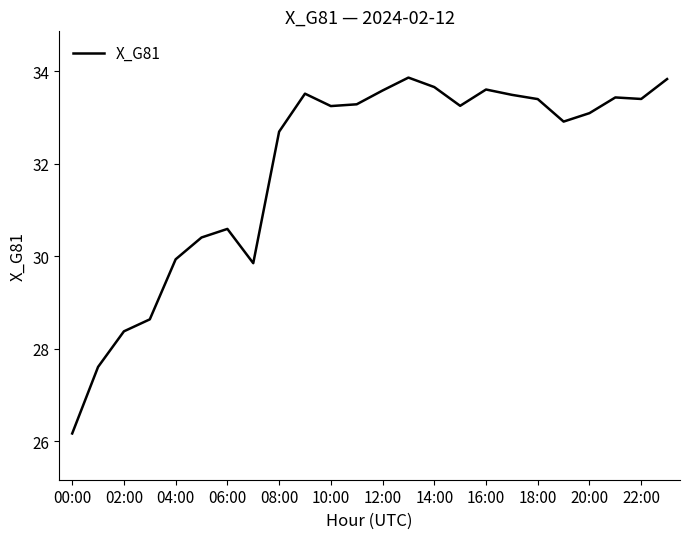

What is the greatest value displayed?

33.9